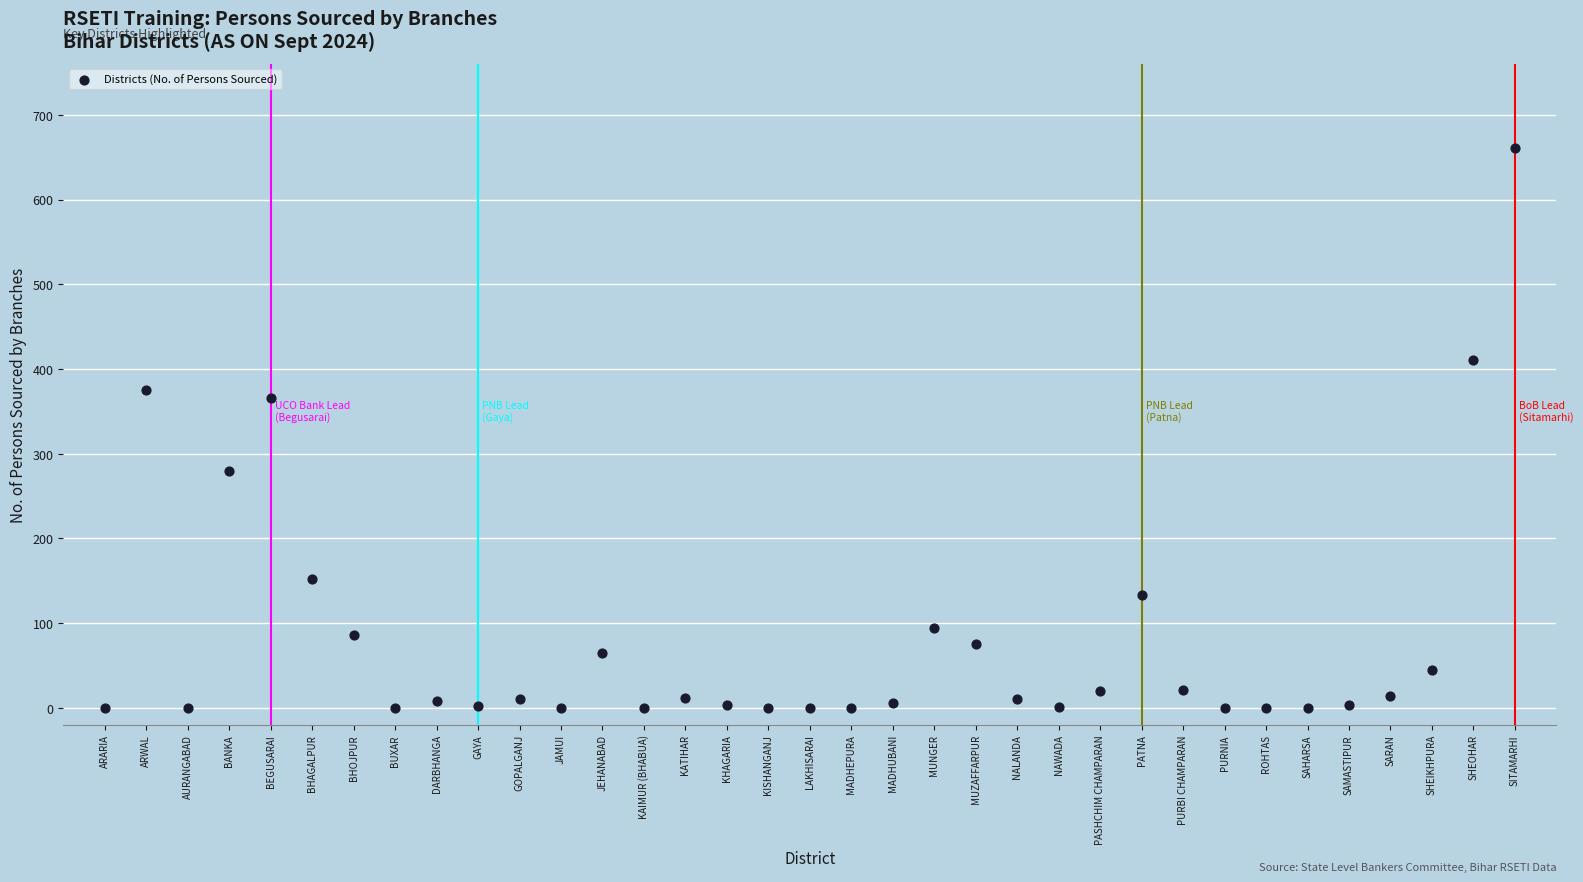

What Y value in the scatter plot is closest to 330?

366